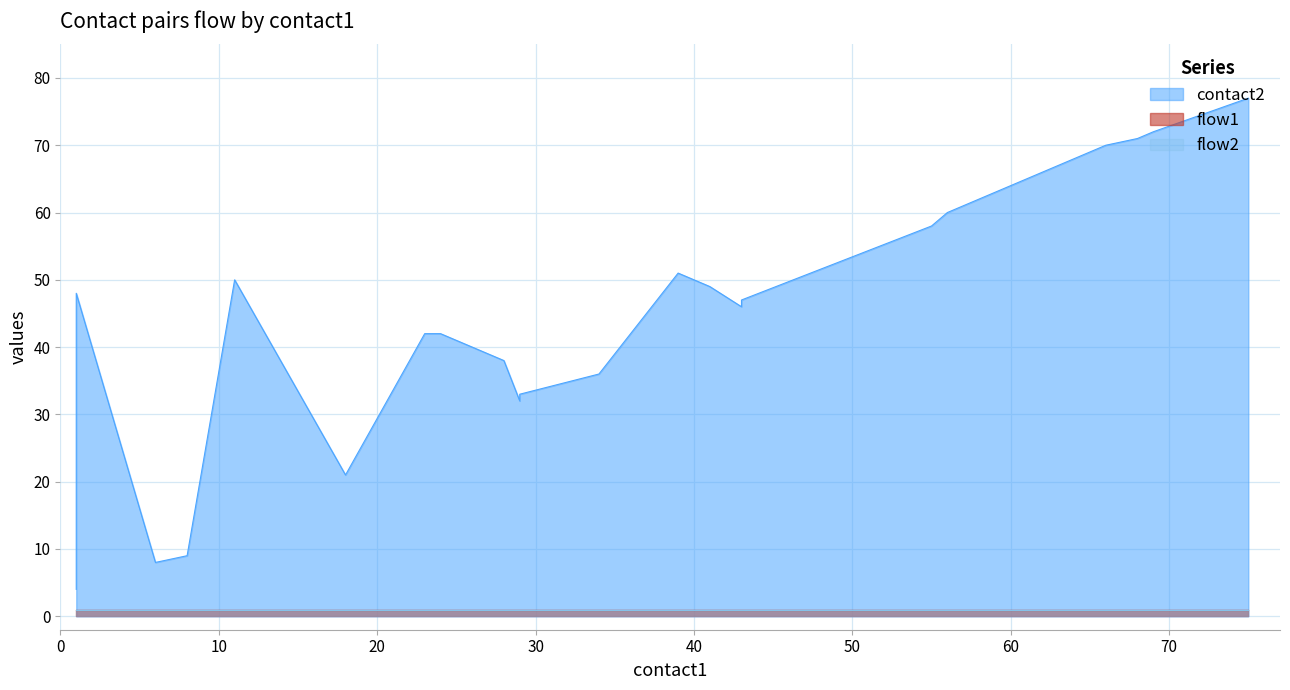

What is the value of the flow1 point at the 5th from the left?

1